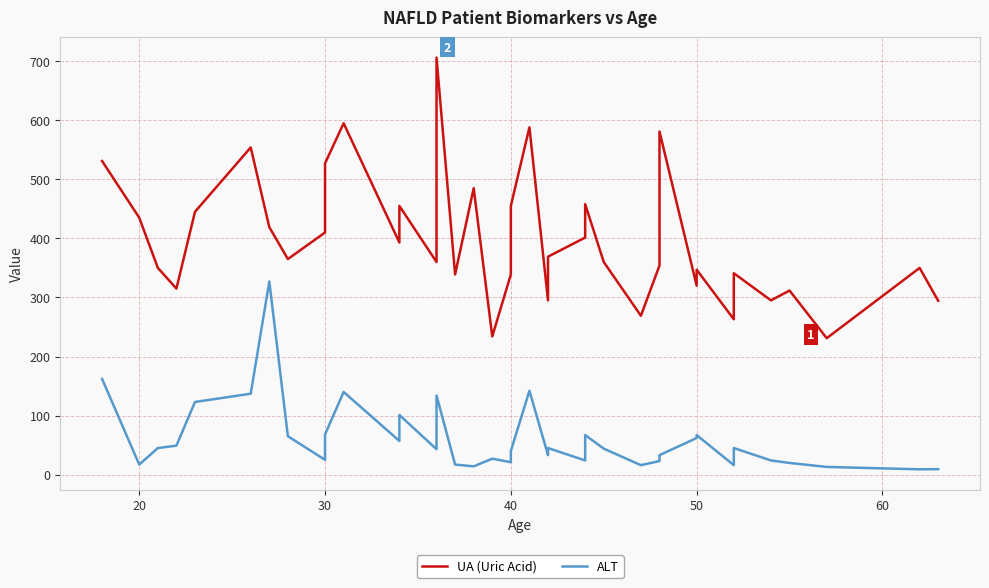

How many lines are shown in the chart?

2